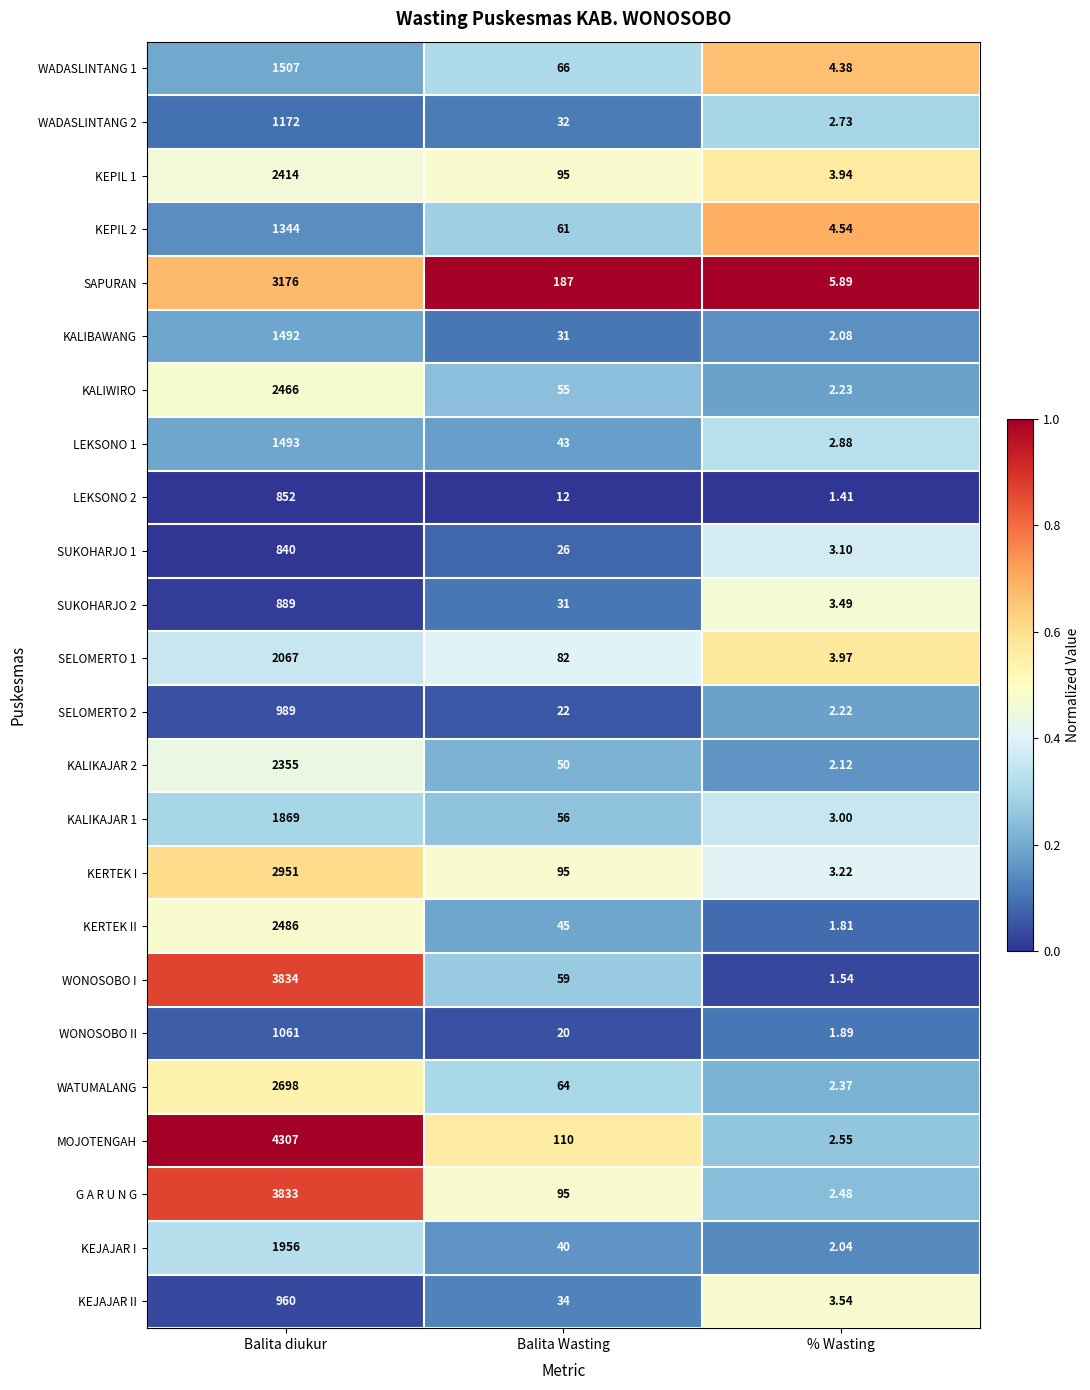

Rank the categories by G A R U N G value from lowest to highest.

% Wasting, Balita Wasting, Balita diukur